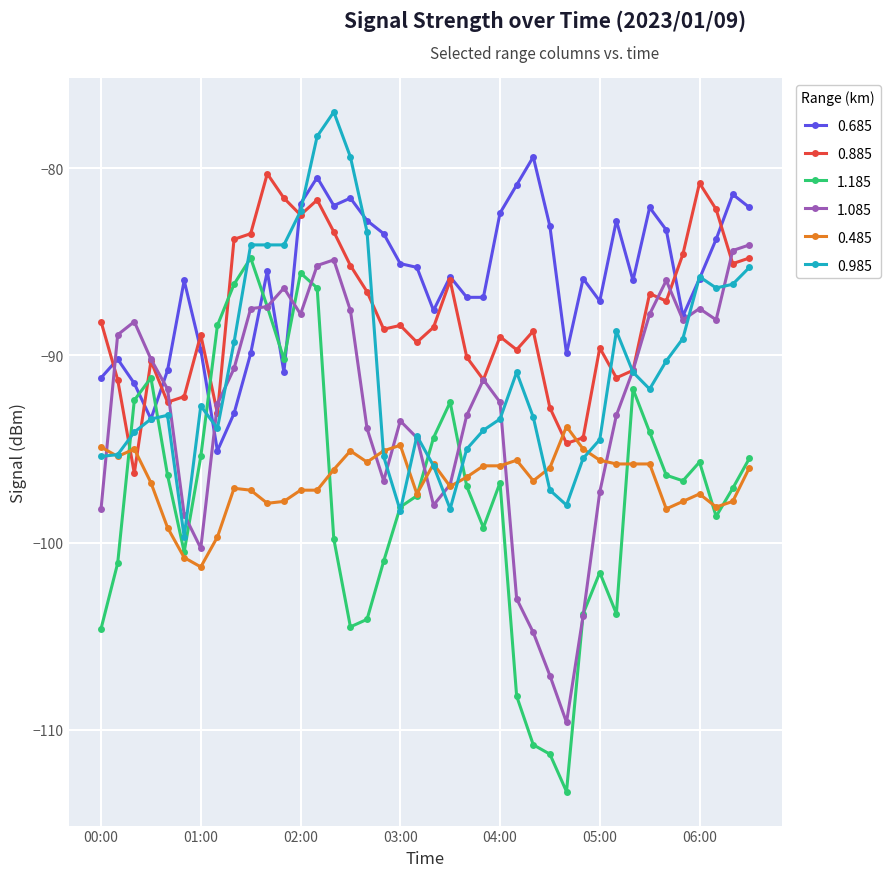

What is the maximum value for 0.685?

-79.4